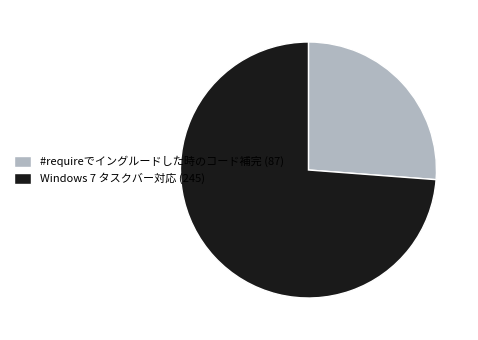

Rank the categories by value from highest to lowest.

Windows 7 タスクバー対応 (245), #requireでイングルードした時のコード補完 (87)